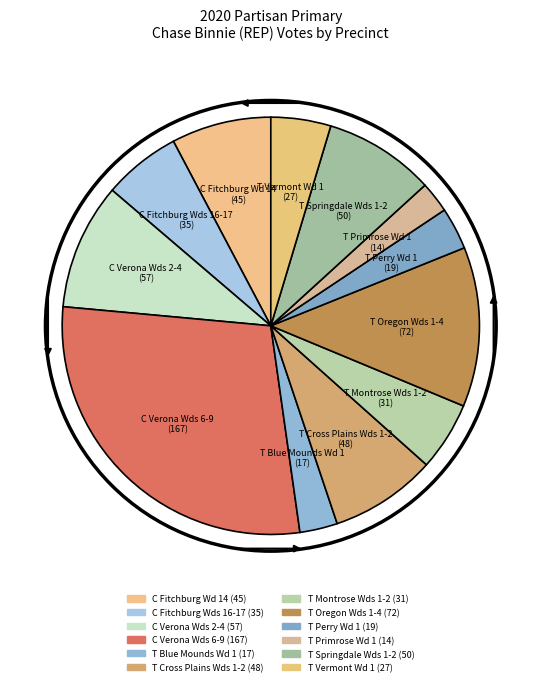

What is the change in value from T Cross Plains Wds 1-2 to T Springdale Wds 1-2?

+2